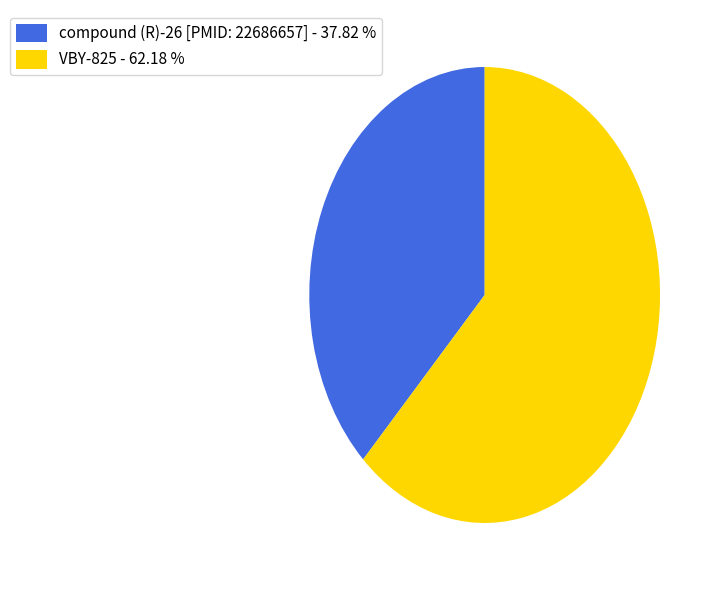

Do compound (R)-26 [PMID: 22686657] - 37.82 % and VBY-825 - 62.18 % together represent more than half of the pie?

Yes